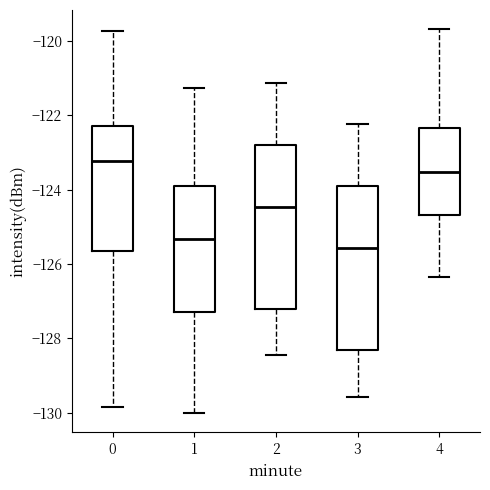

Reading left to right, transcribe this box plot: for each box, give where its median line is, the range the box spans, and where its two whiskers end, as read against the y-axis. The values are not printed on the chart, so give them approximately, as read against the axis.

0: median -123.2, box -125.6 to -122.2, whiskers -129.8 to -119.8
1: median -125.4, box -127.2 to -124.0, whiskers -130.0 to -121.2
2: median -124.4, box -127.2 to -122.8, whiskers -128.4 to -121.2
3: median -125.6, box -128.4 to -124.0, whiskers -129.6 to -122.2
4: median -123.6, box -124.6 to -122.4, whiskers -126.4 to -119.6